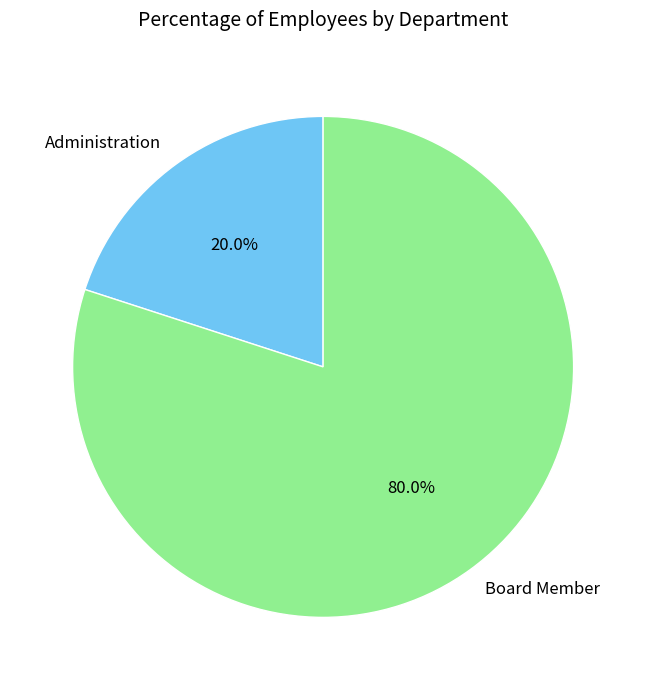

Do Administration and Board Member together represent more than half of the pie?

Yes